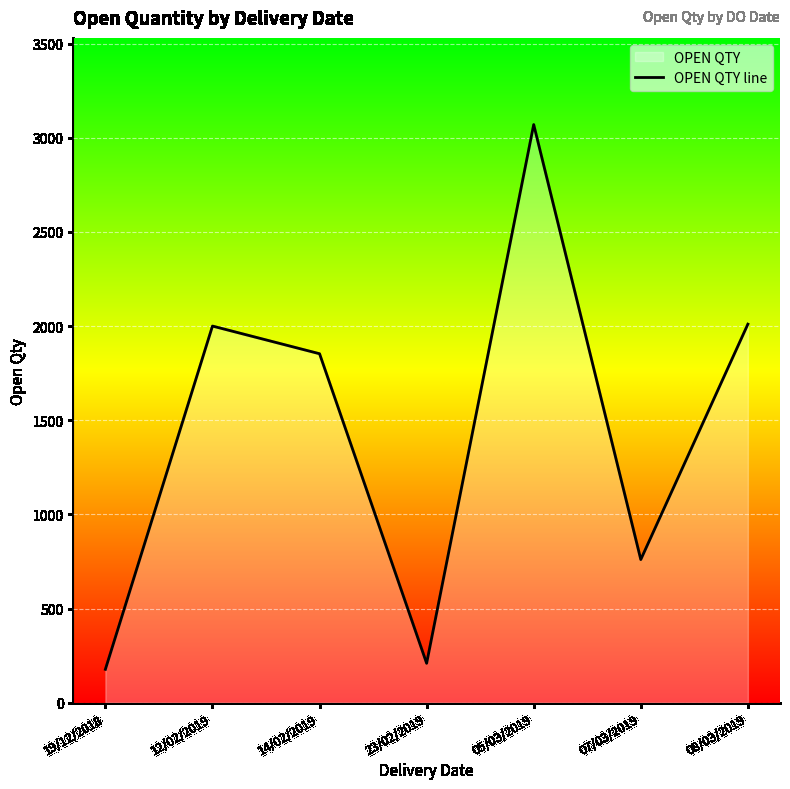

What is the label of the 2nd point from the left?

12/02/2019